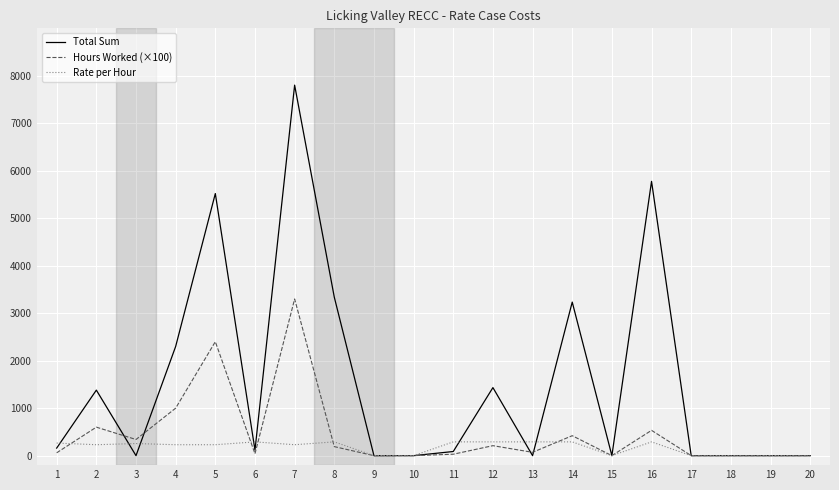

The value of Rate per Hour at 8 is 290.0. True or false?

True